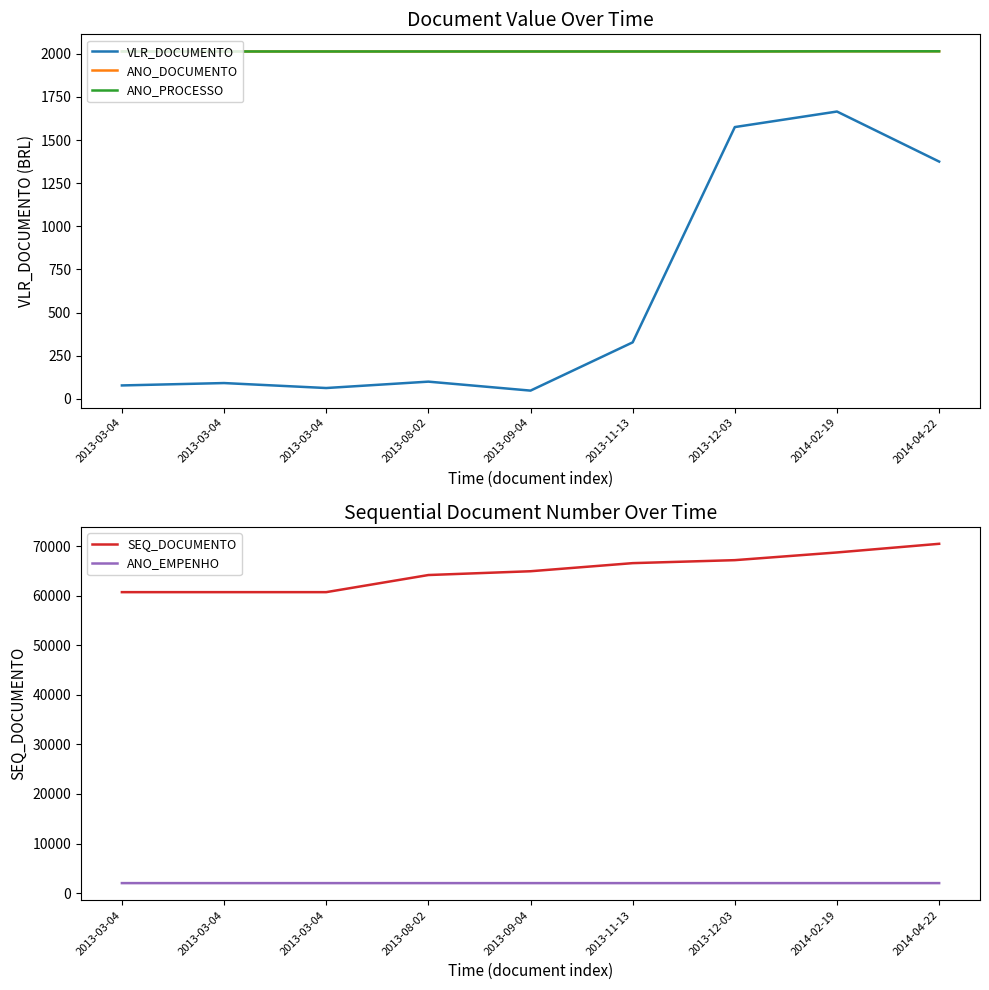

Where is ANO_PROCESSO nearest to the value 2013?

2013-03-04